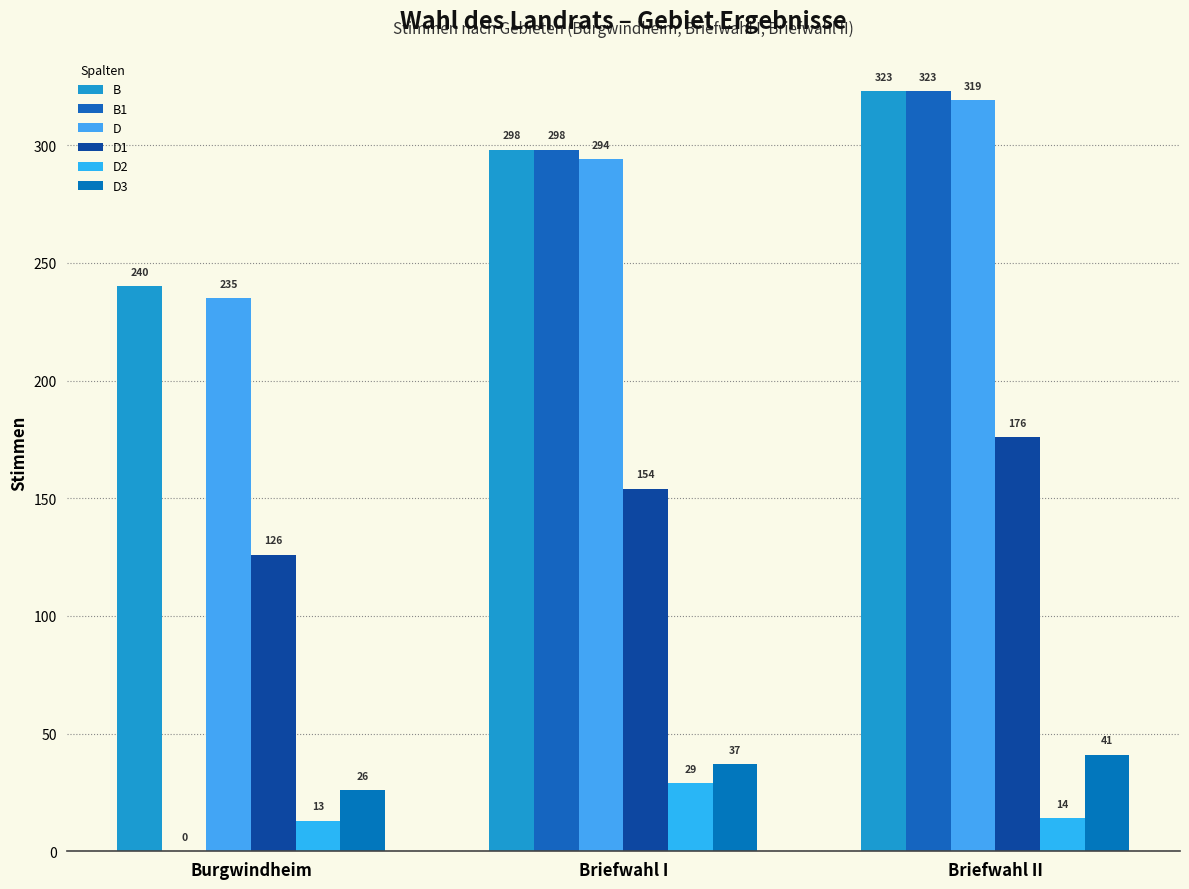

At Burgwindheim, list the series in order from smallest to largest.

B1, D2, D3, D1, D, B